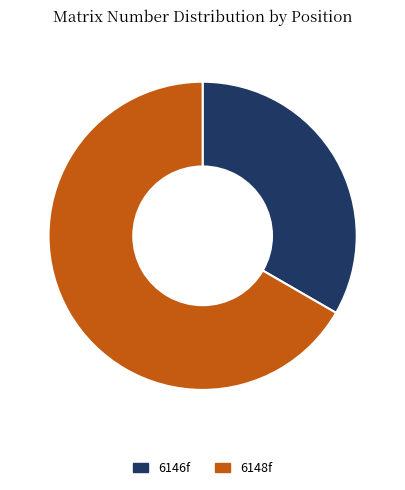

Combined, do 6146f and 6148f account for over 50%?

Yes